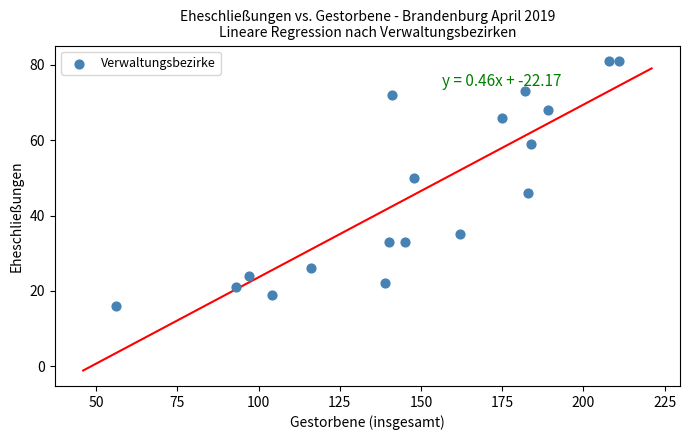

What is the range of X values (max minus min)?

155